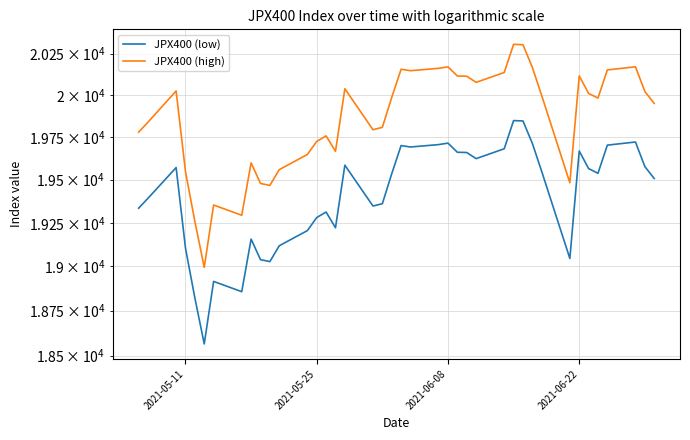

At how many categories does at least one series exceed 18657?

40